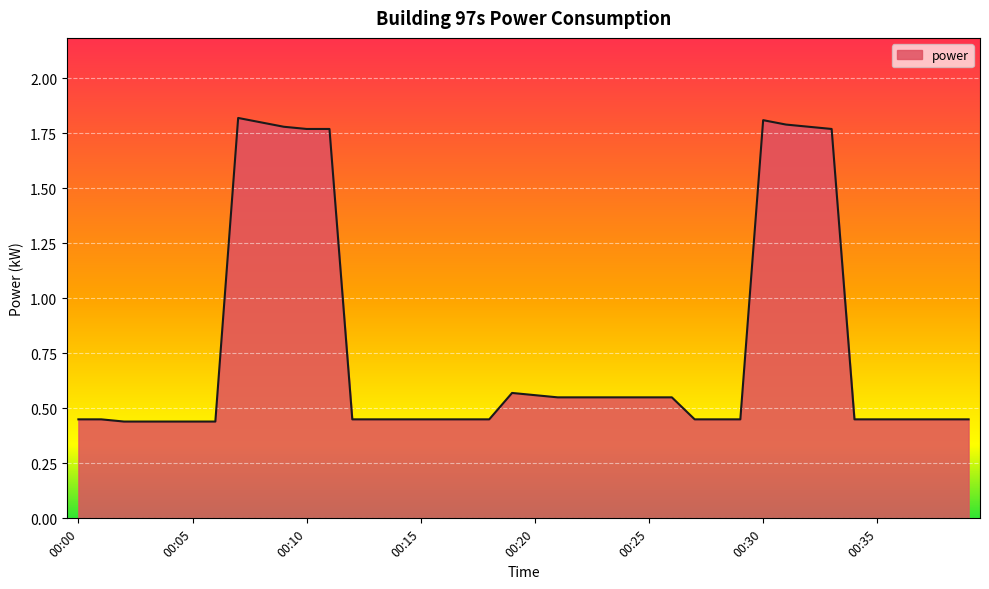

What is the difference between the maximum and minimum values?

1.4